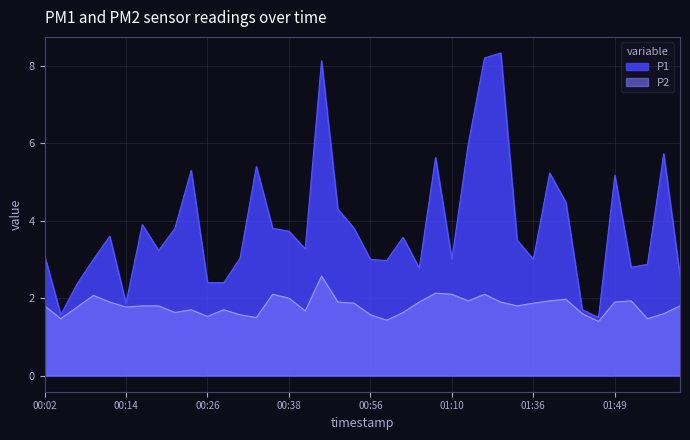

What is the lowest value of the P2 series?

1.4